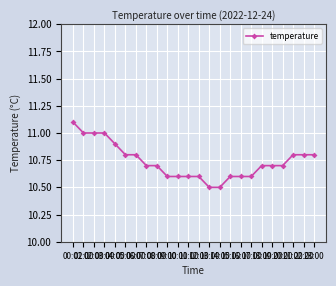

What is the sum of all values?

257.7